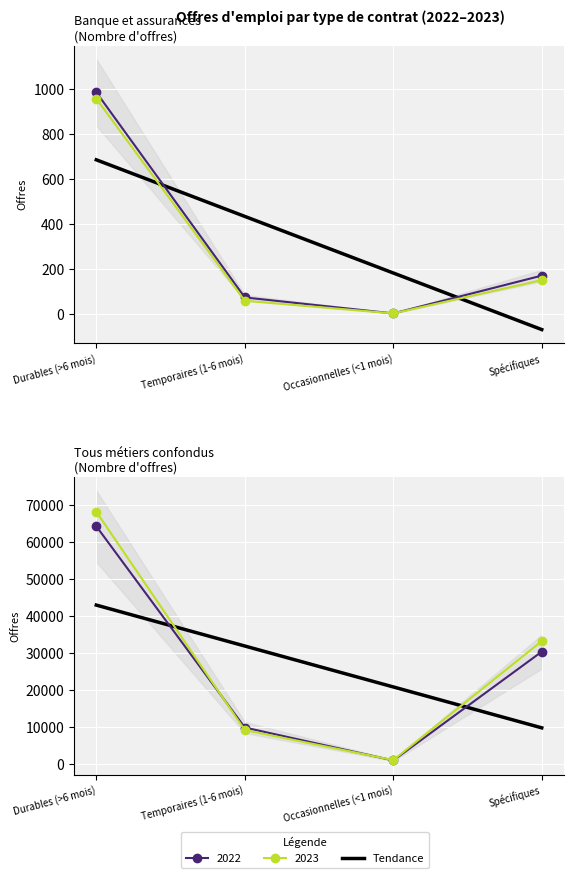

Between Durables (>6 mois) and Occasionnelles (<1 mois), which is larger?

Durables (>6 mois)